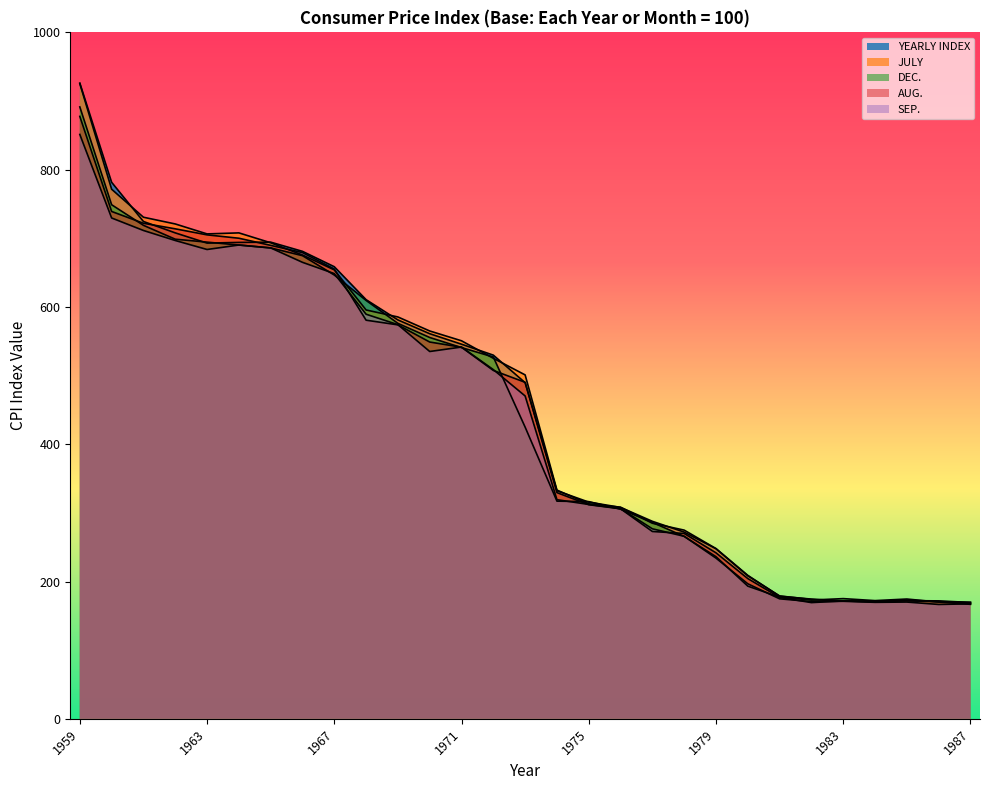

List the labels in order of AUG. value, largest first.

1959, 1960, 1961, 1962, 1963, 1964, 1965, 1966, 1967, 1968, 1969, 1970, 1971, 1972, 1973, 1974, 1975, 1976, 1977, 1978, 1979, 1980, 1981, 1985, 1983, 1986, 1984, 1982, 1987